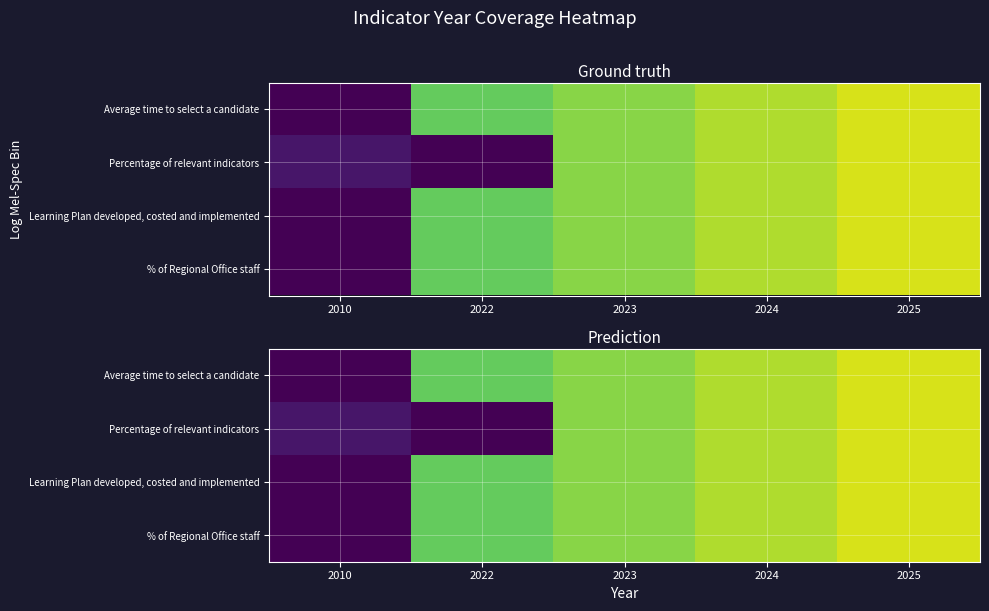

Rank the categories by Percentage of relevant indicators value from highest to lowest.

2025, 2024, 2023, 2010, 2022